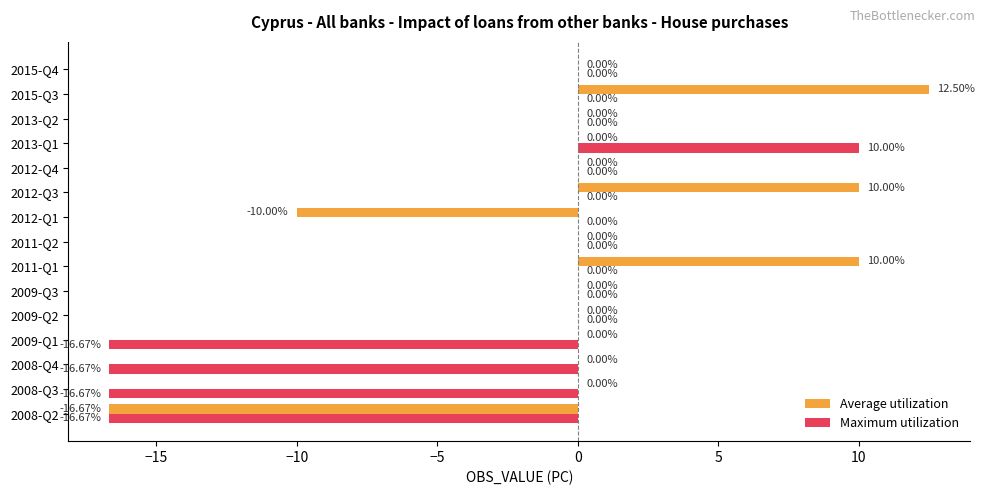

What is the average value of the Maximum utilization series?

-3.8